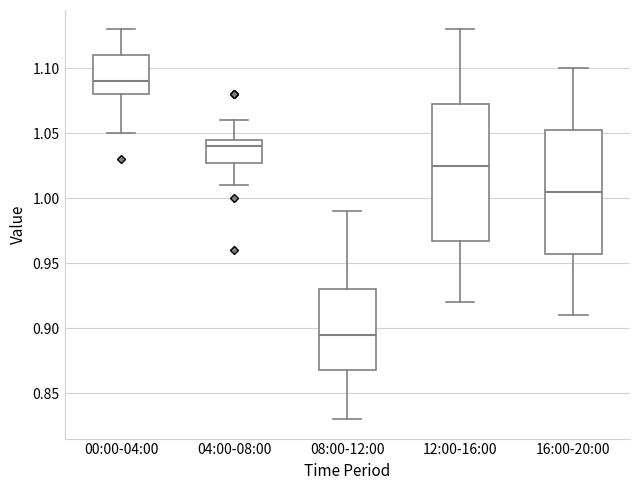

Reading left to right, read every box against the y-axis: the position of its median line, the range the box covers, and the ends of its whiskers. The values are not printed on the chart, so give them approximately, as read against the axis.

00:00-04:00: median 1.090, box 1.080 to 1.110, whiskers 1.050 to 1.130
04:00-08:00: median 1.040, box 1.030 to 1.045, whiskers 1.010 to 1.060
08:00-12:00: median 0.895, box 0.870 to 0.930, whiskers 0.830 to 0.990
12:00-16:00: median 1.025, box 0.970 to 1.075, whiskers 0.920 to 1.130
16:00-20:00: median 1.005, box 0.960 to 1.055, whiskers 0.910 to 1.100